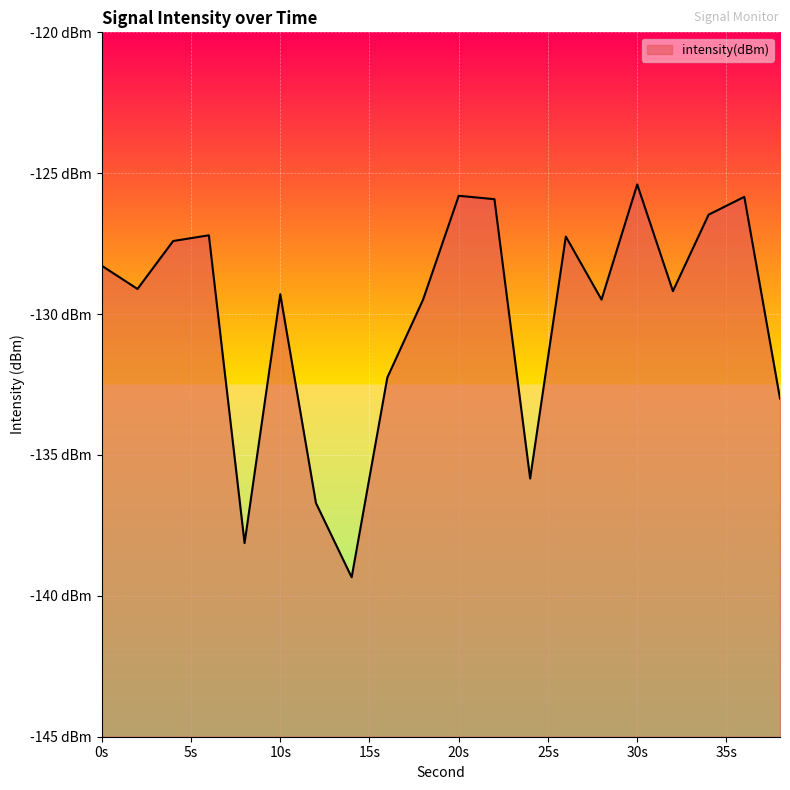

What is the difference between the second highest and second lowest values?

12.3